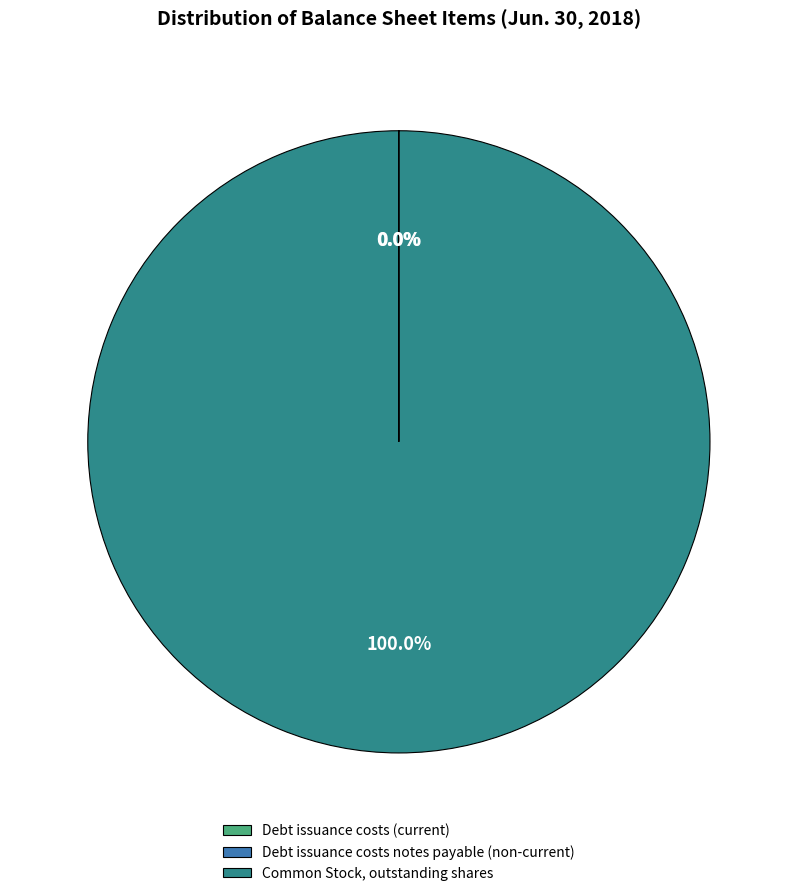

What is the largest slice in the pie chart?

Common Stock, outstanding shares